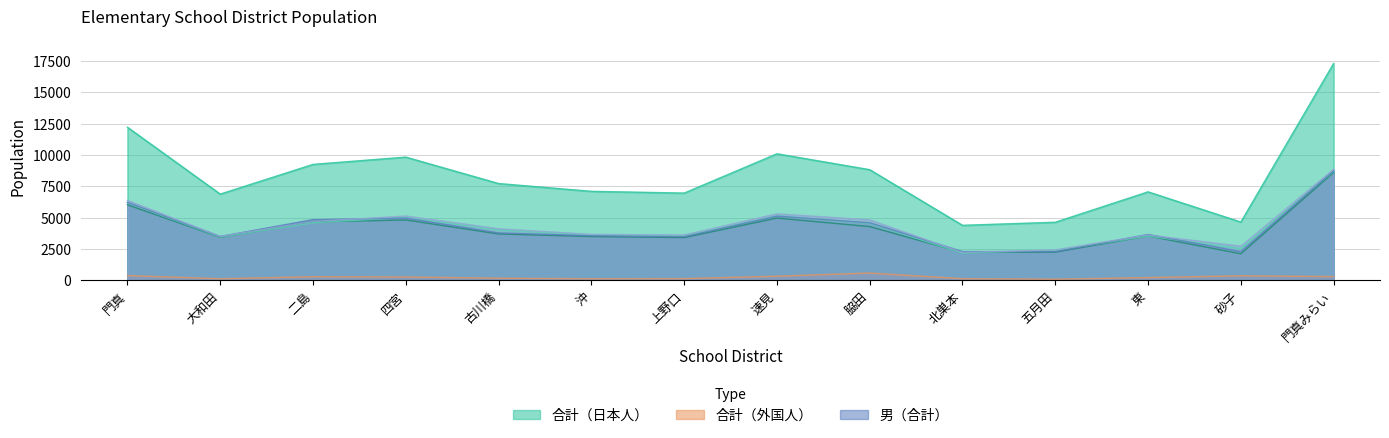

What is the total value across all series at 東?

21587